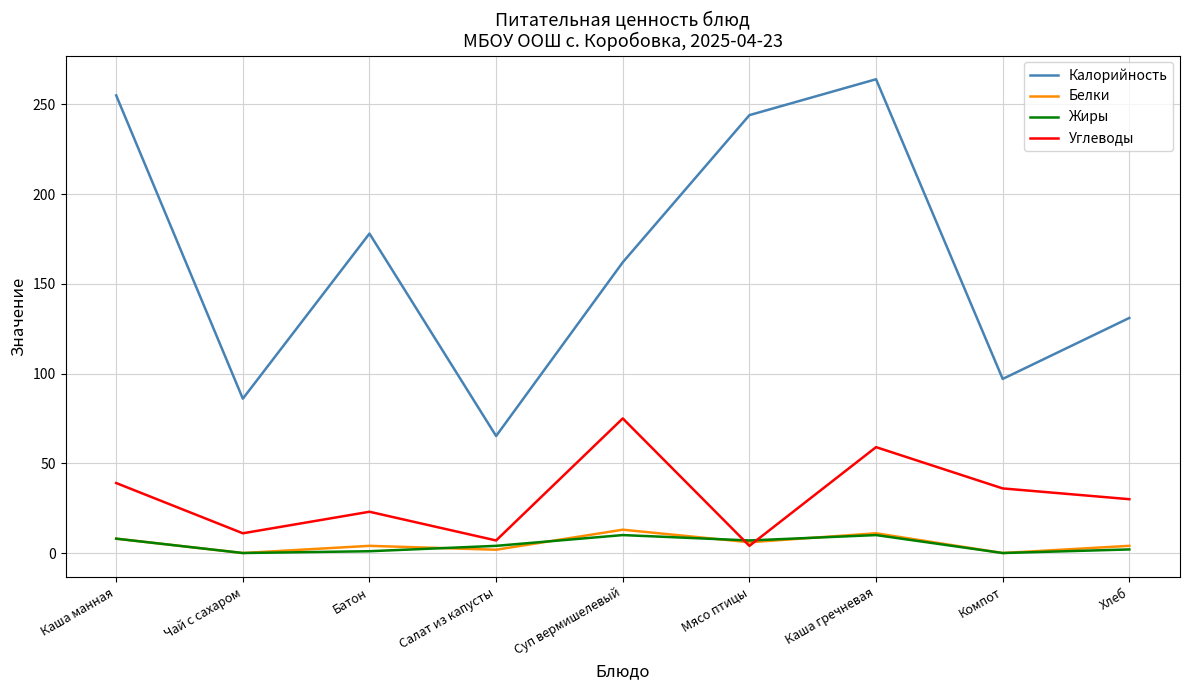

What position from the left is Суп вермишелевый?

5